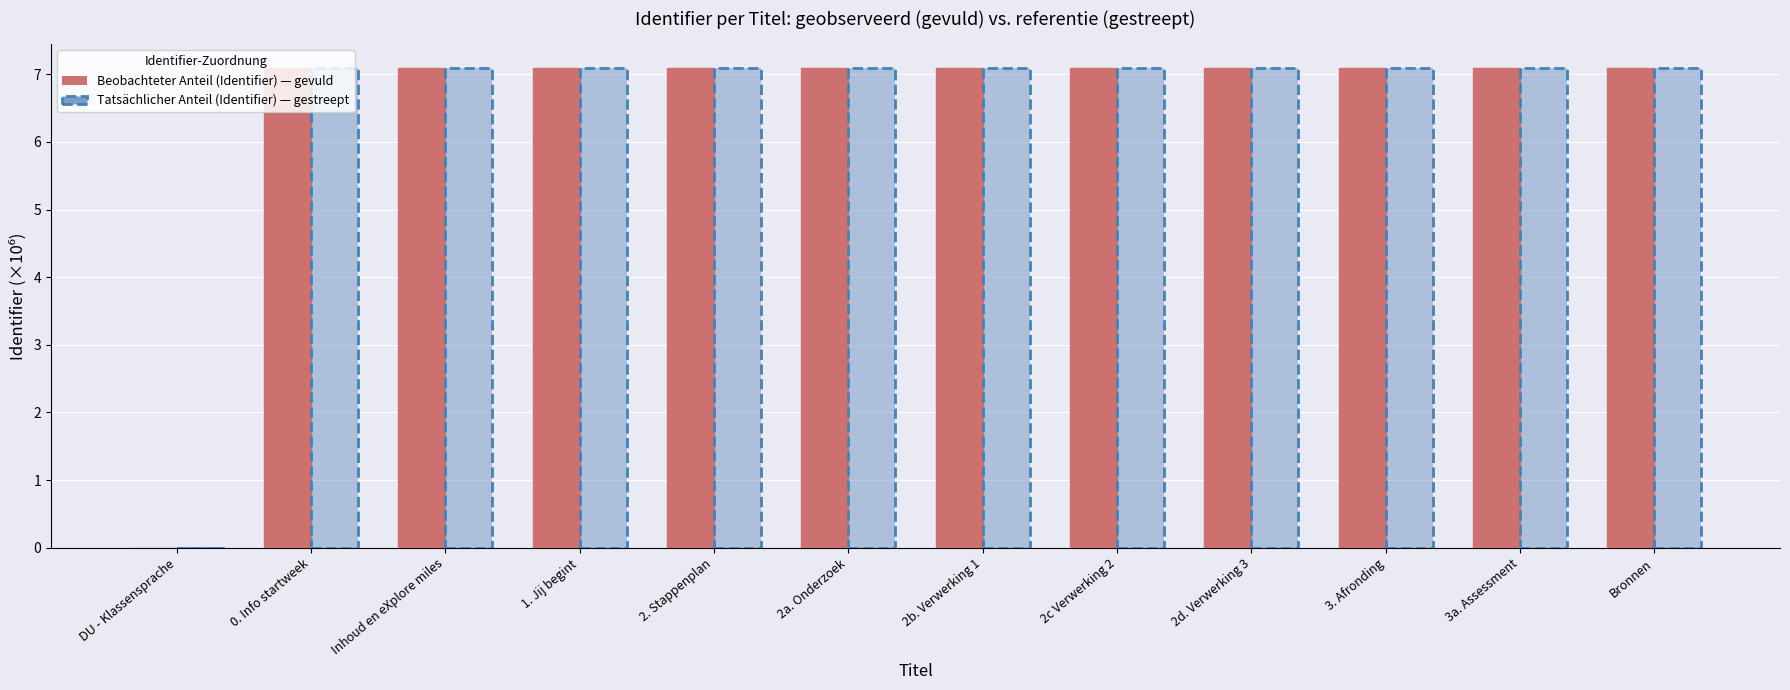

What is the difference between the second highest and minimum values in the Tatsächlicher Anteil (Identifier) series?

7.1